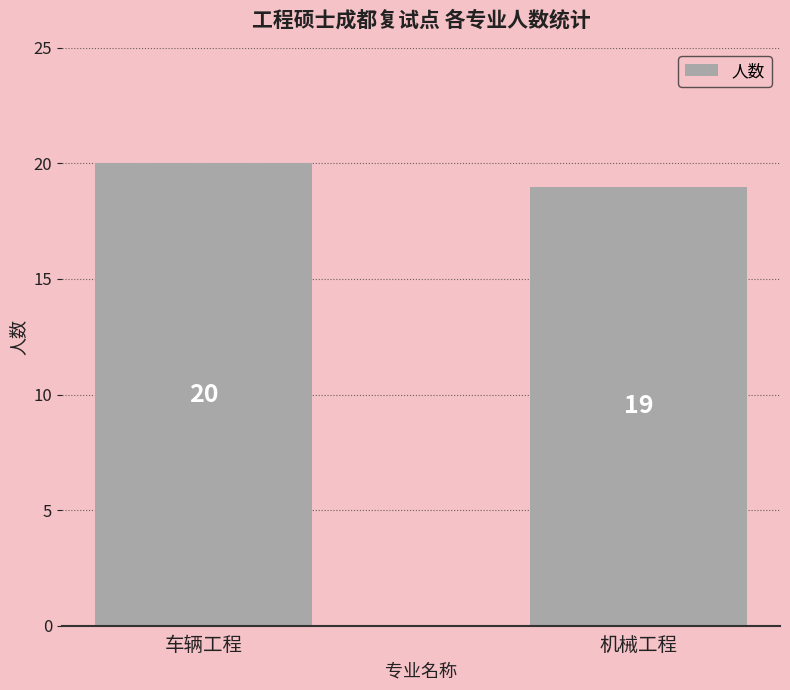

Reading left to right, what are all the values shown in this chart?

20	19